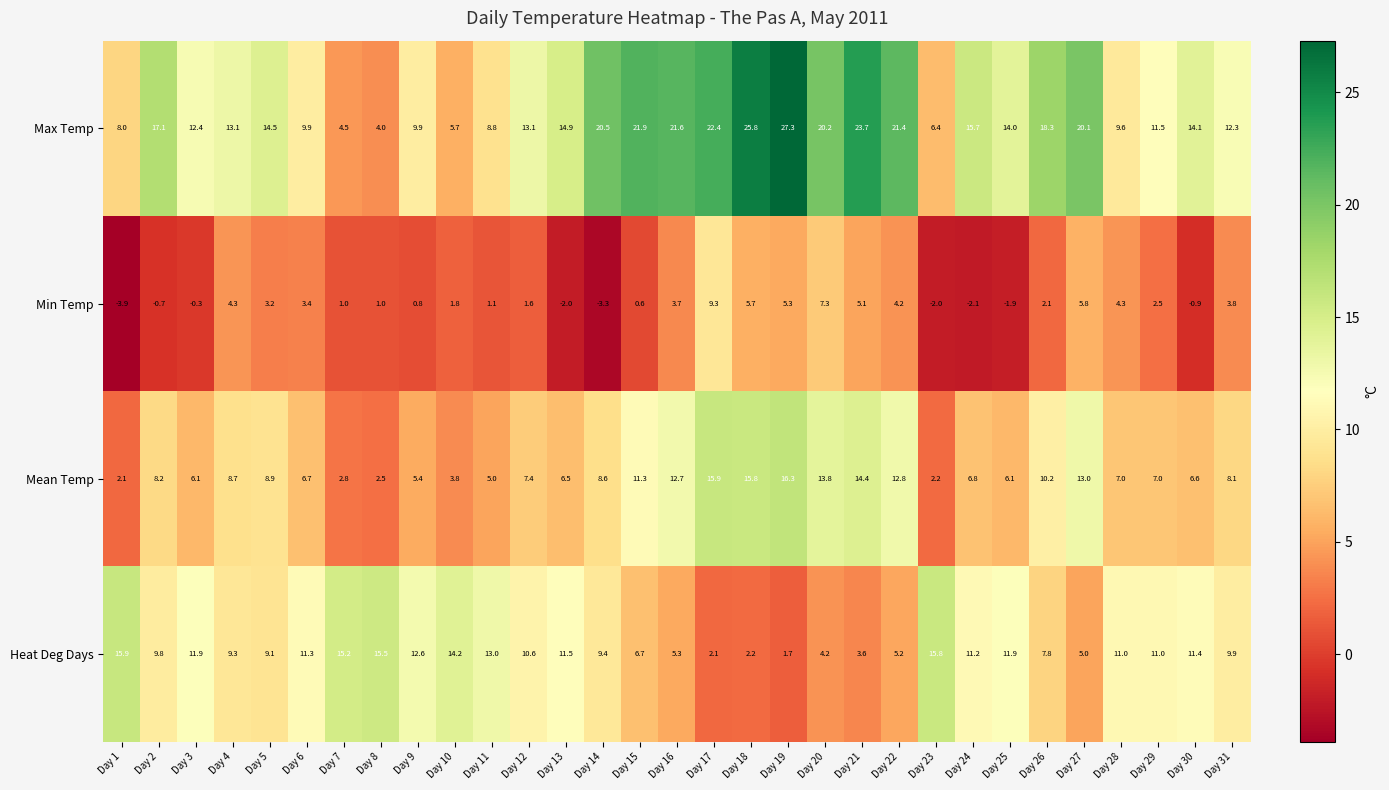

Which series has the widest spread of values?

Max Temp